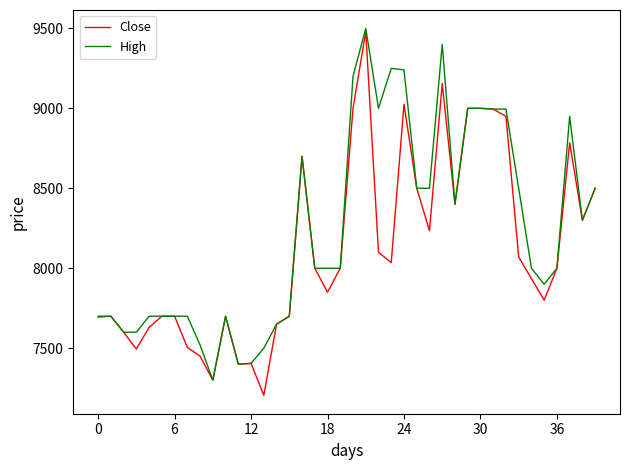

Rank the series by their average value, from lowest to highest.

Close, High